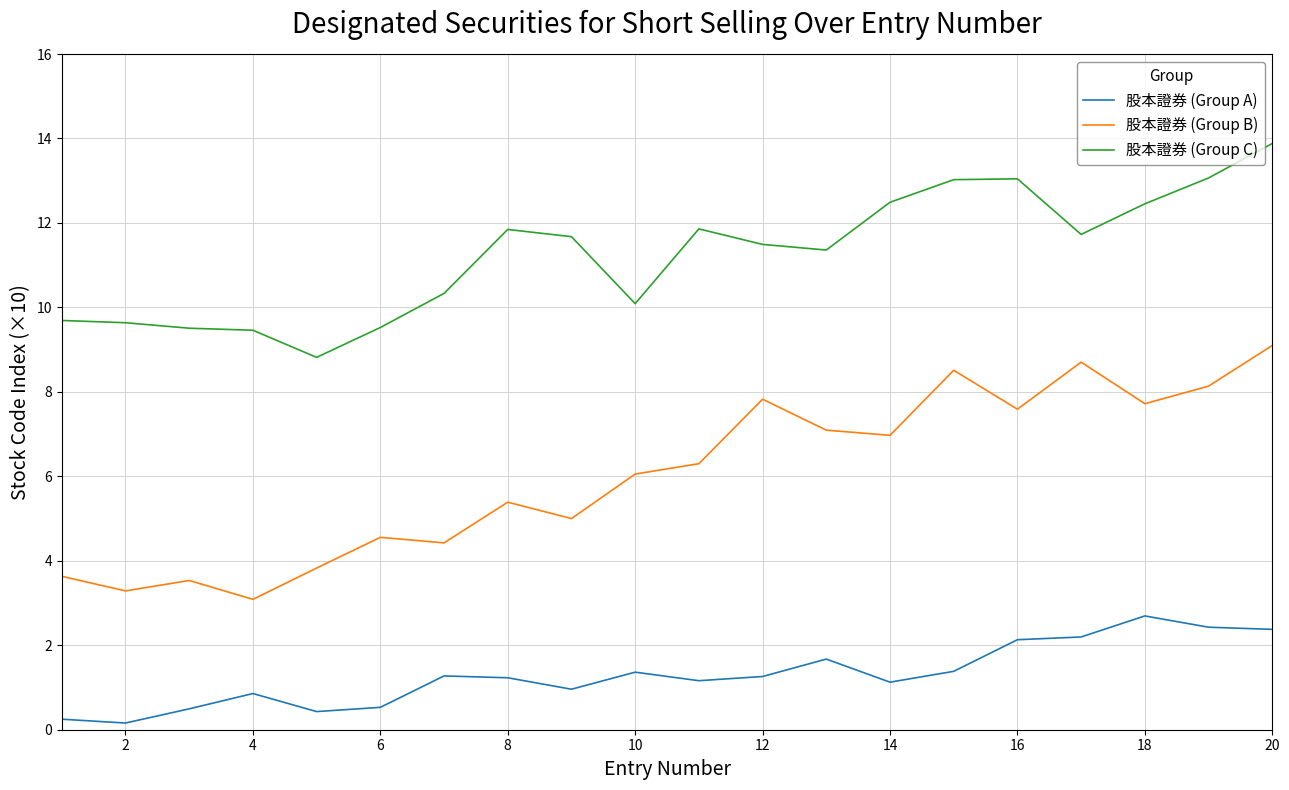

List the series in order of their peak value, highest first.

股本證券 (Group C), 股本證券 (Group B), 股本證券 (Group A)